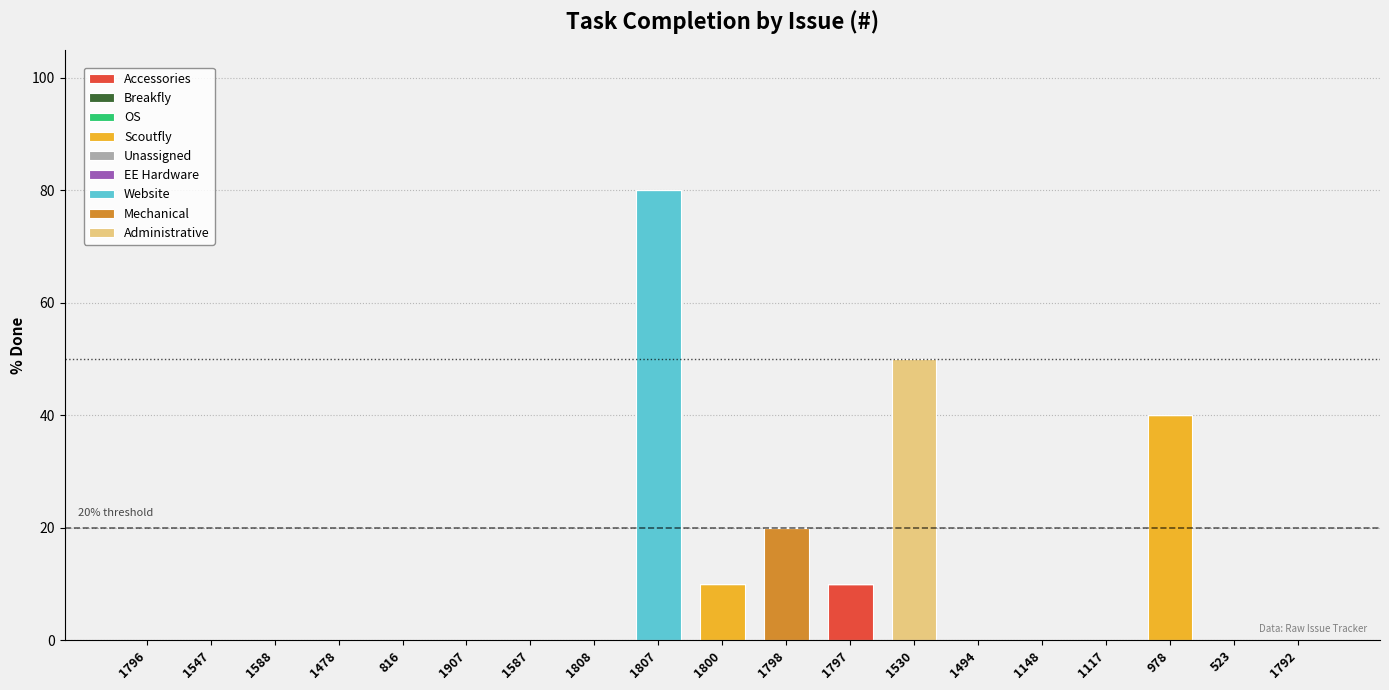

How many distinct data groups are displayed?

5